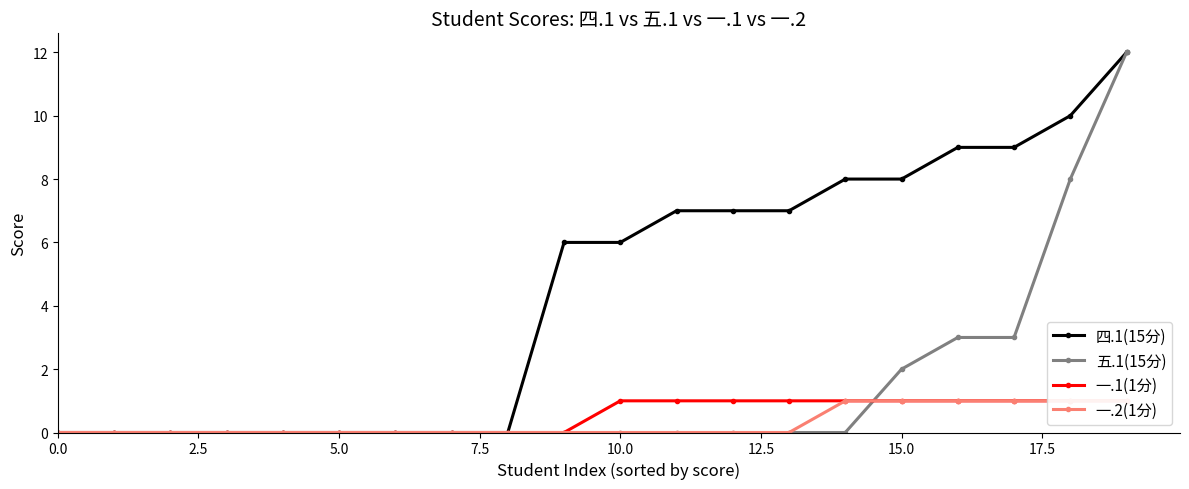

The value of 四.1(15分) at 5.0 is 0. True or false?

True